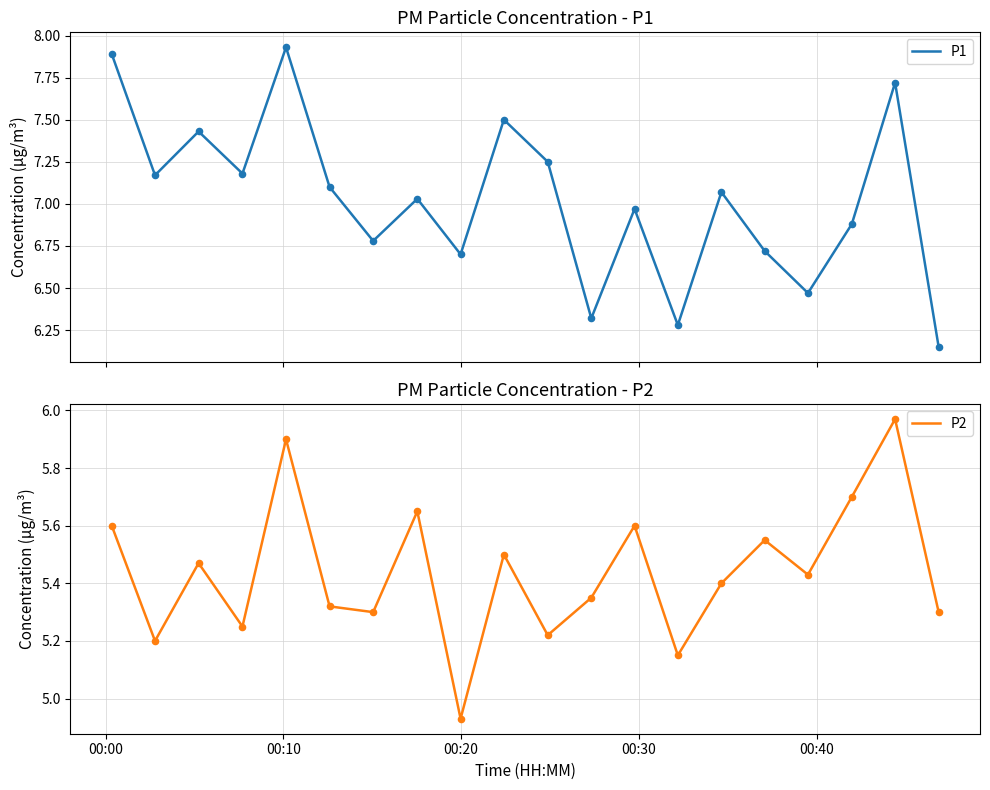

Is the value of P2 at 10 greater than the value of P1 at 00:40?

No